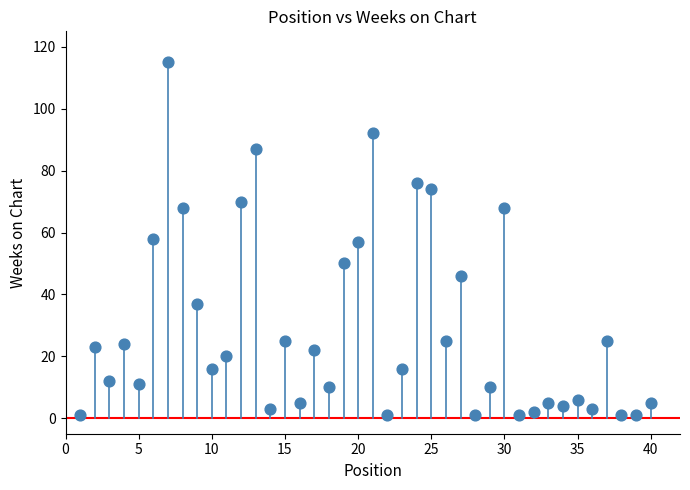

What is the range of Y values (max minus min)?

114